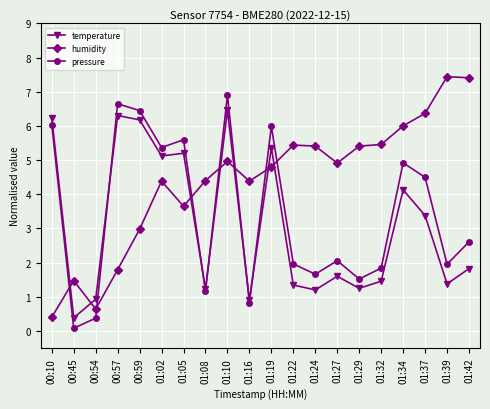

The temperature series shows 1.2 at 01:24. True or false?

True